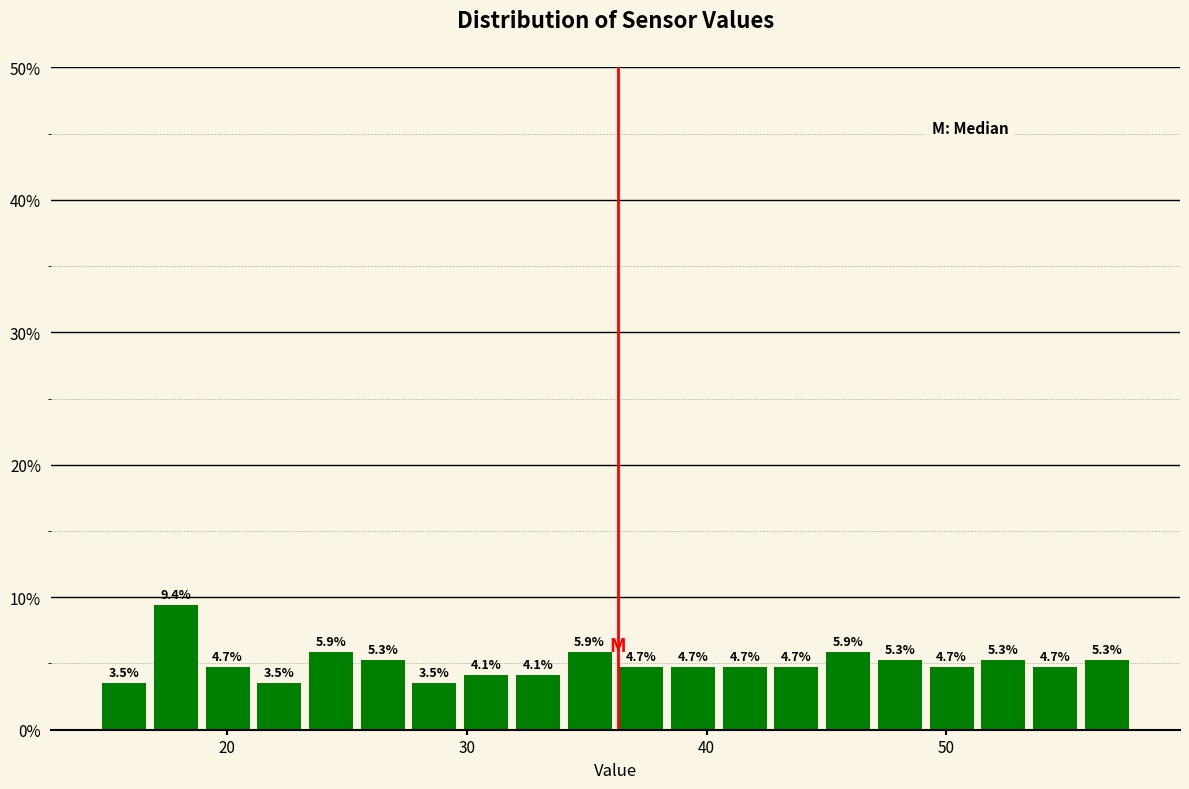

Read against the x-axis, roughly where is the centre of the tallest bar?

18